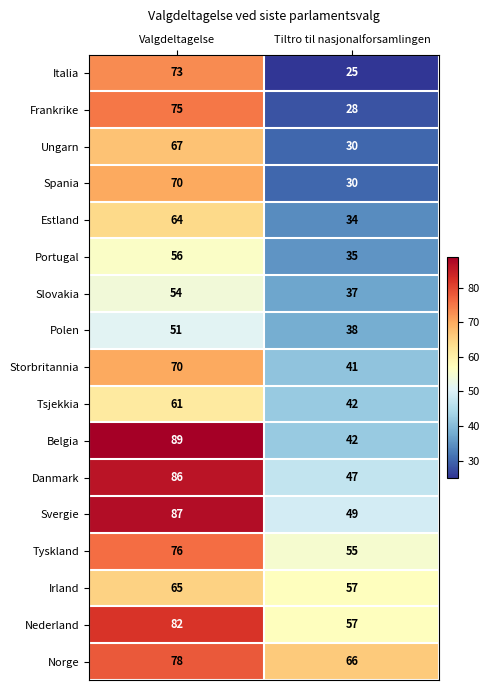

The Portugal series shows 35 at Tiltro til nasjonalforsamlingen. True or false?

True